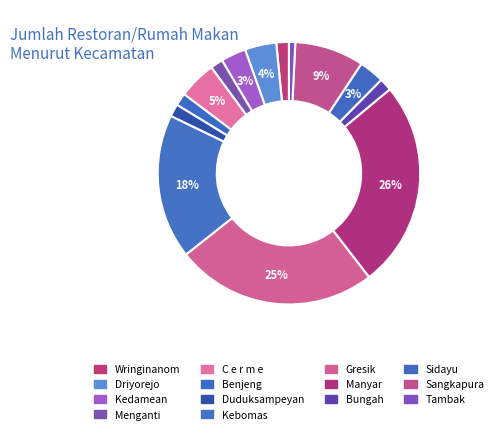

To the nearest percent, what portion does Kebomas represent?

18%